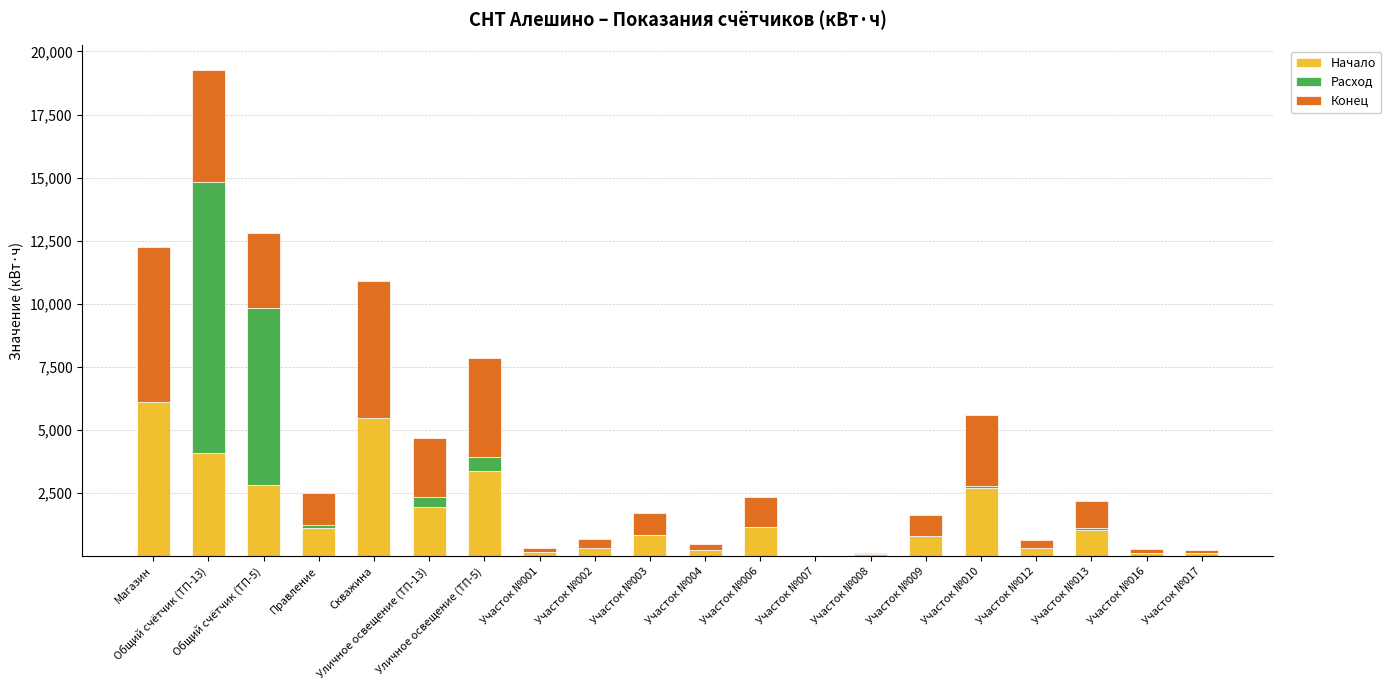

What is the maximum value for Начало?

6125.4